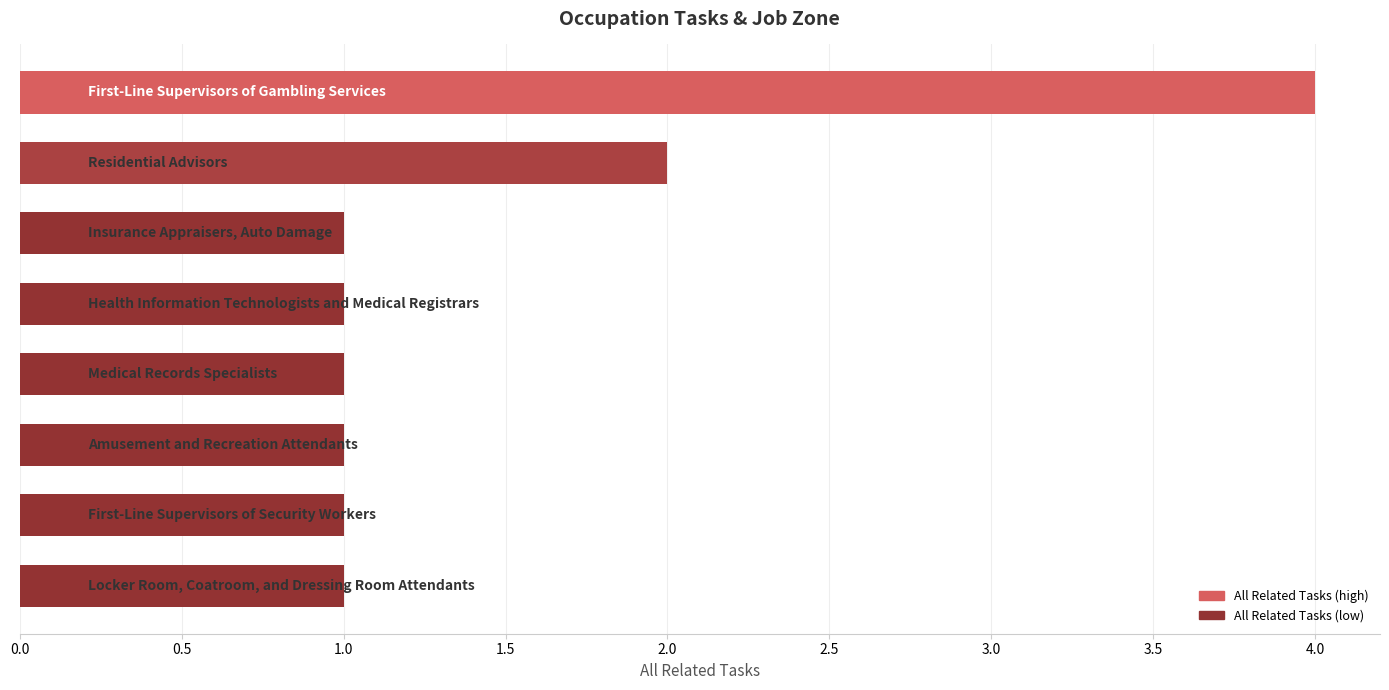

What is the value of the 3rd bar from the top?

1